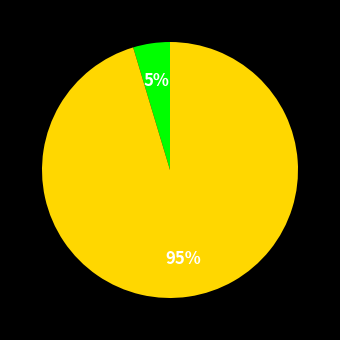

To the nearest percent, what is the average slice percentage?

50%